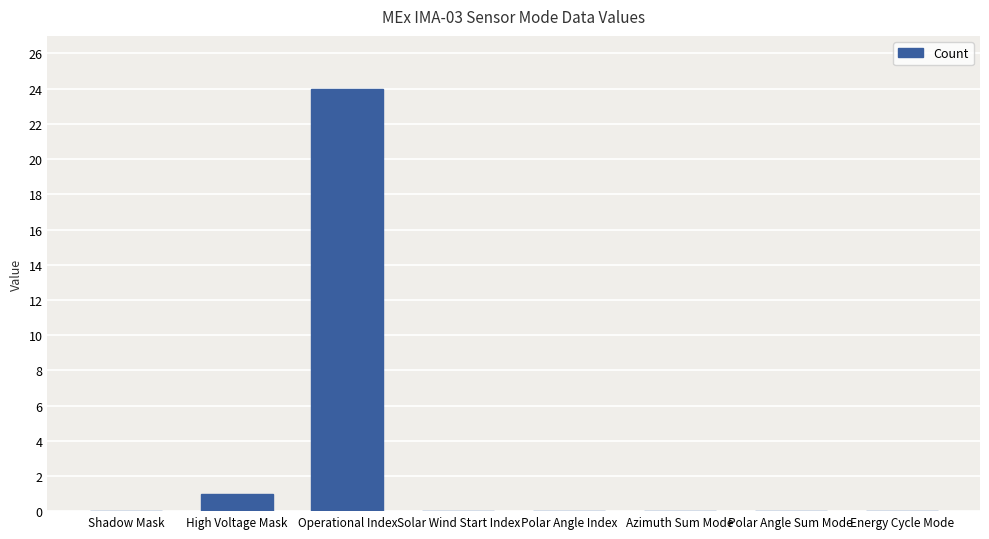

What is the greatest value displayed?

24